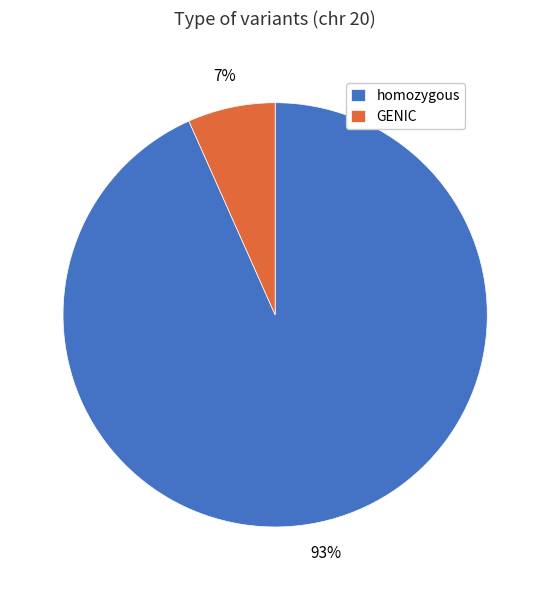

Which slice is the largest?

homozygous